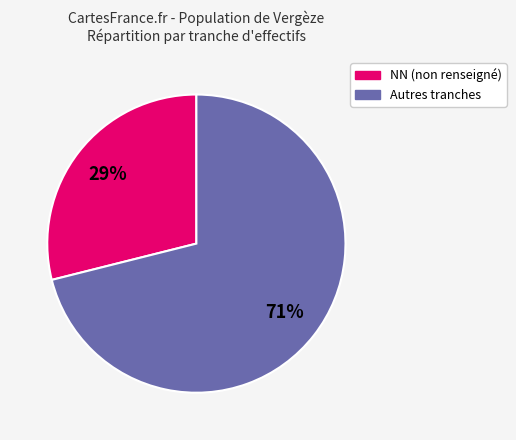

Is there any slice that represents more than half of the pie?

Yes